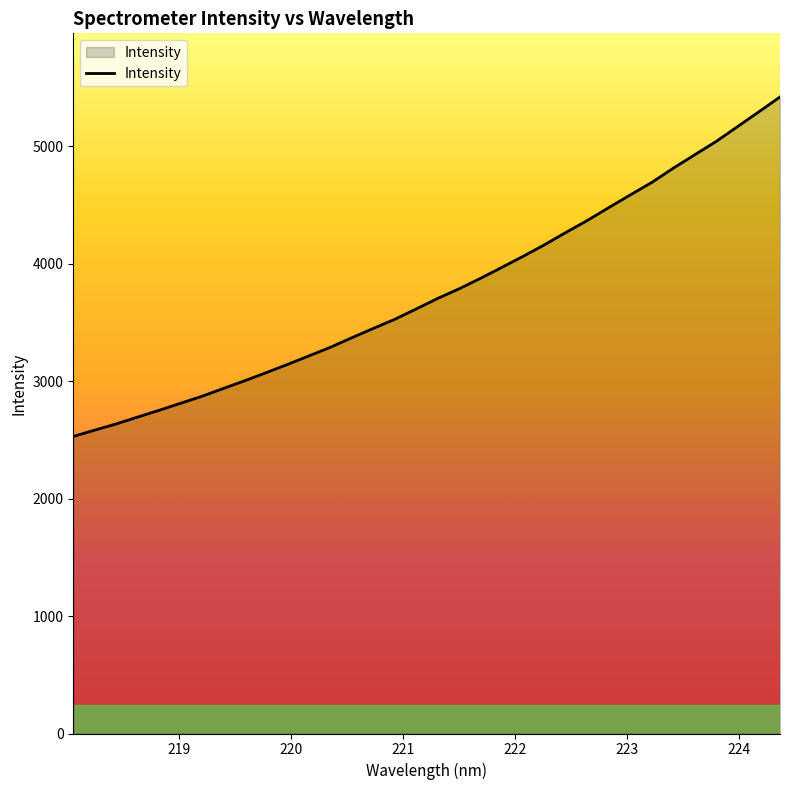

What is the difference between the maximum and minimum values?

2890.9